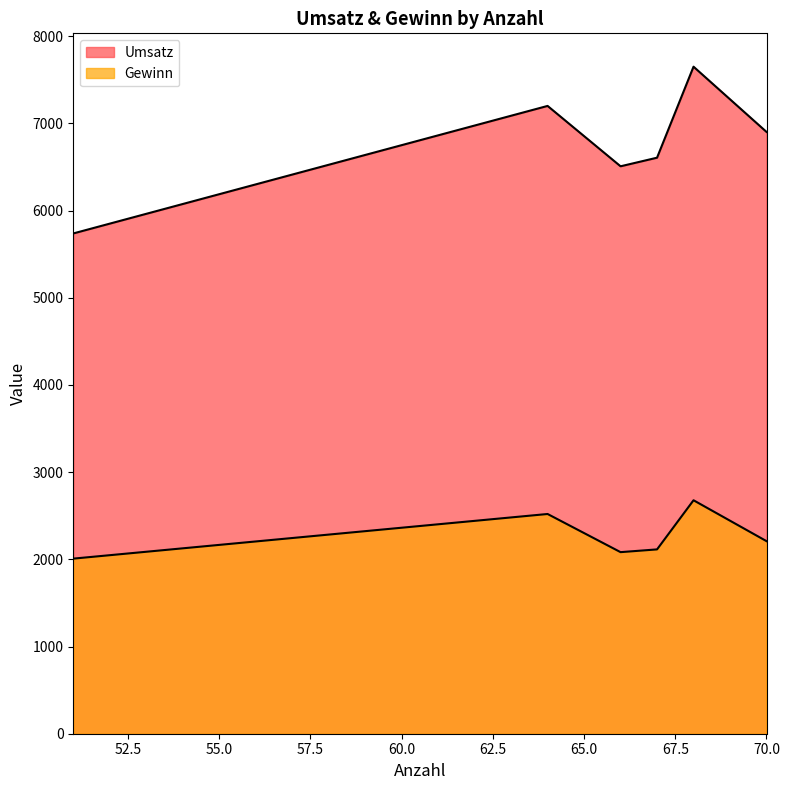

Rank the series by their average value, from highest to lowest.

Umsatz, Gewinn